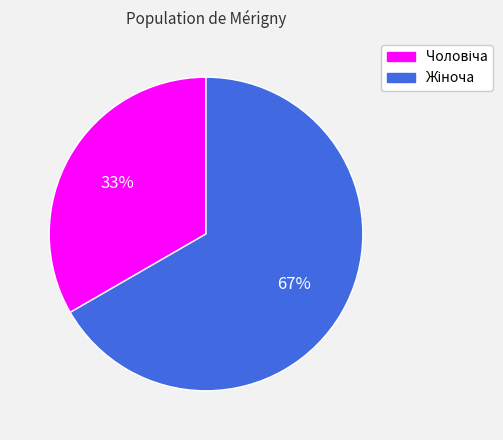

To the nearest percent, what is the average slice percentage?

50%